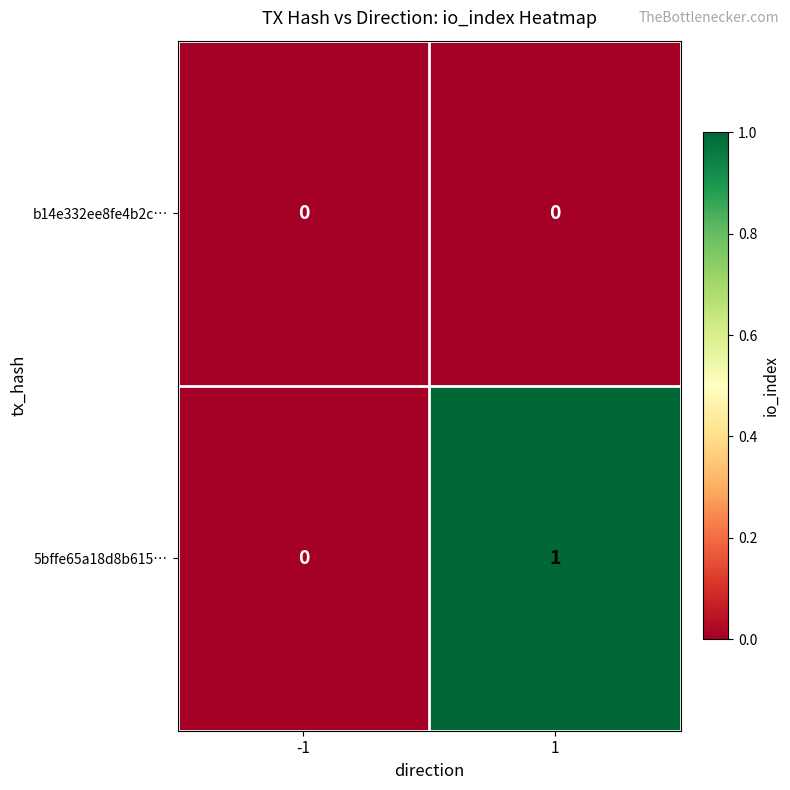

At 1, list the series in order from largest to smallest.

5bffe65a18d8b615…, b14e332ee8fe4b2c…